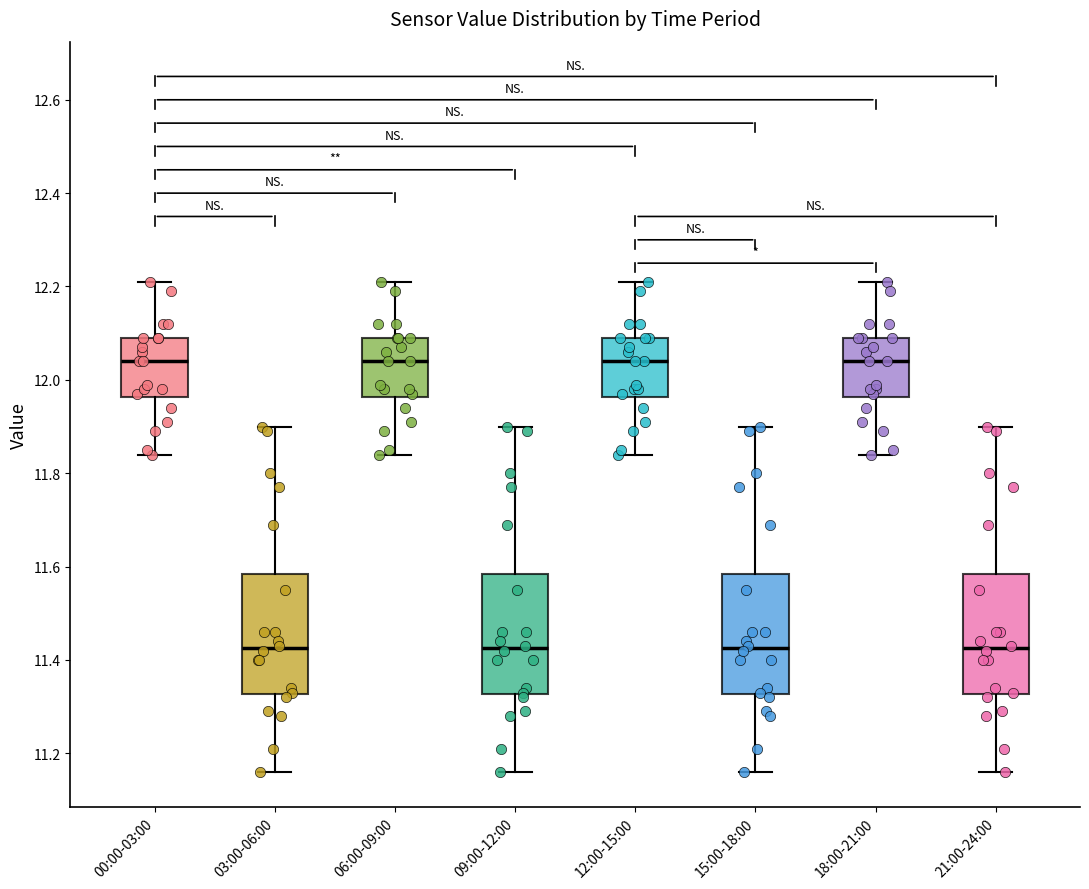

Where does the lower whisker of the box for 09:00-12:00 end on the y-axis? The values are not printed on the chart, so give them approximately, as read against the axis.

11.16